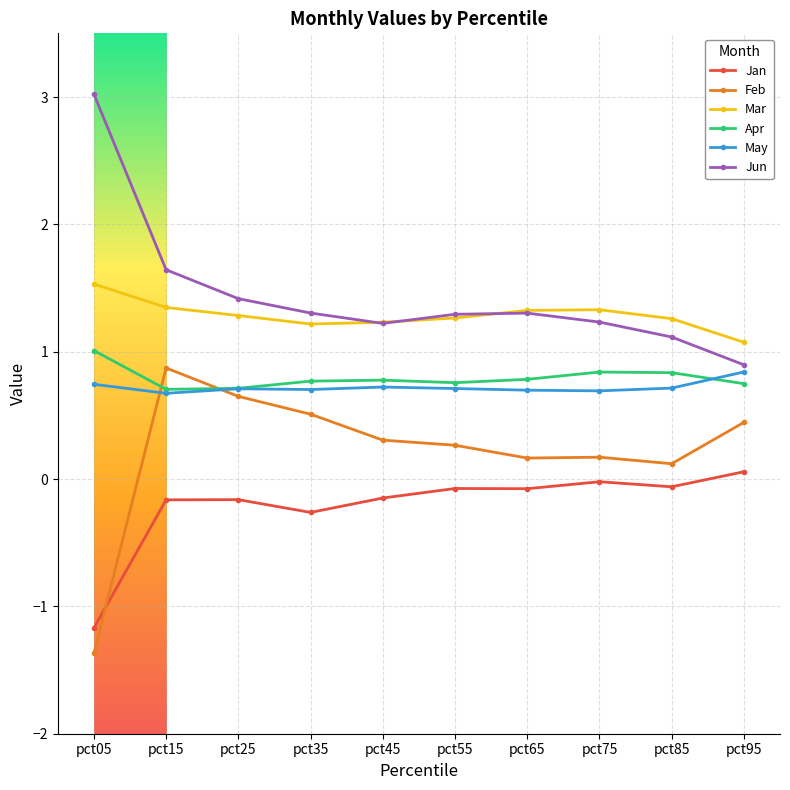

Where is the first local maximum for Feb?

pct15